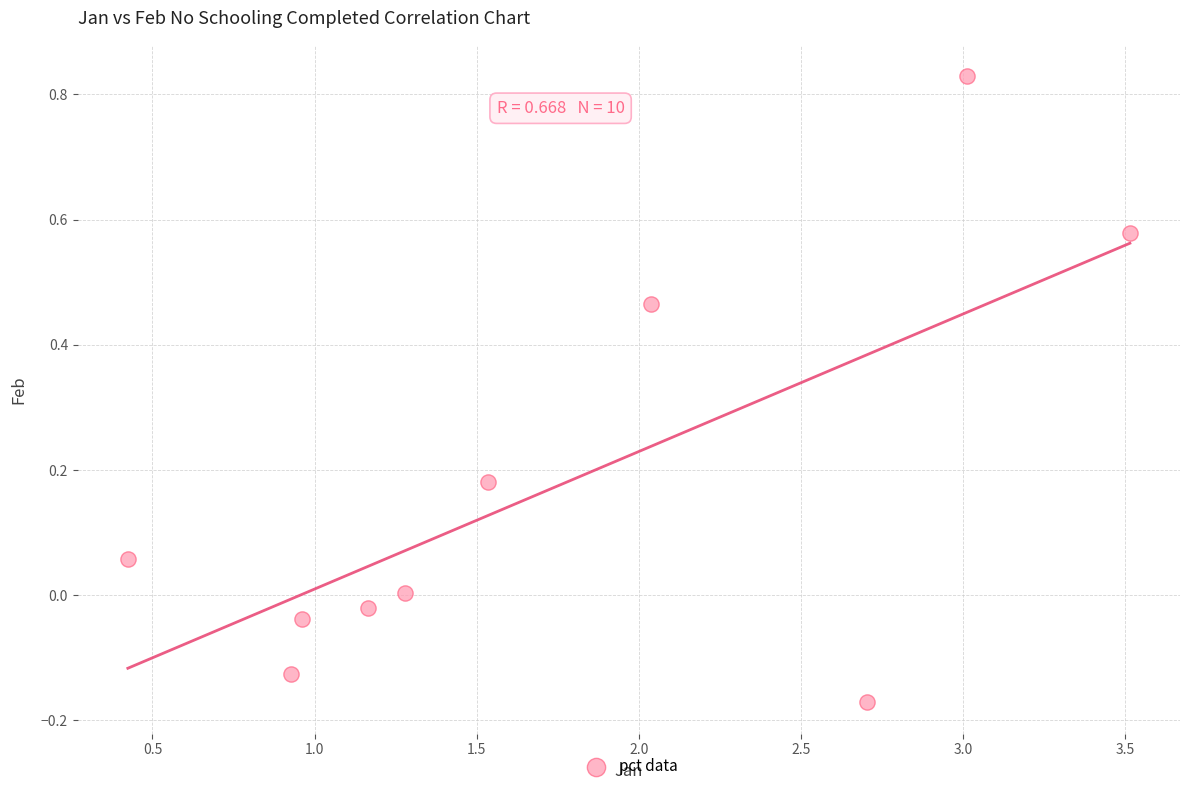

What is the range of Y values (max minus min)?

1.0